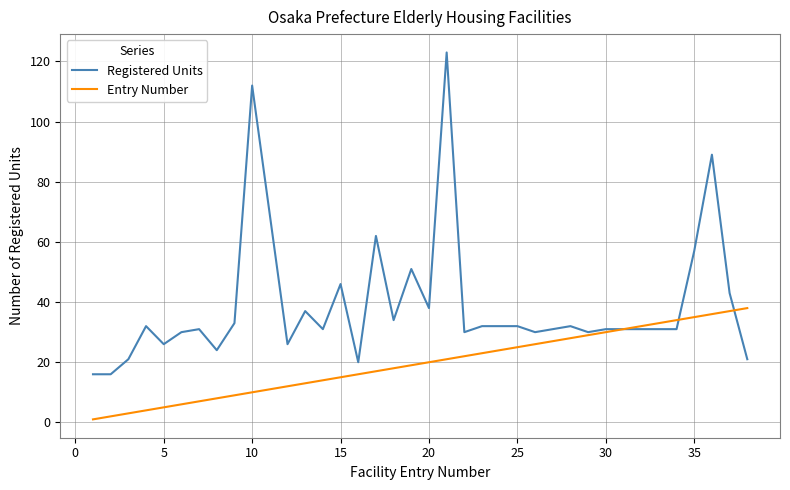

At how many categories does at least one series exceed 86?

3